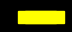

How many segments does this pie chart have?

8